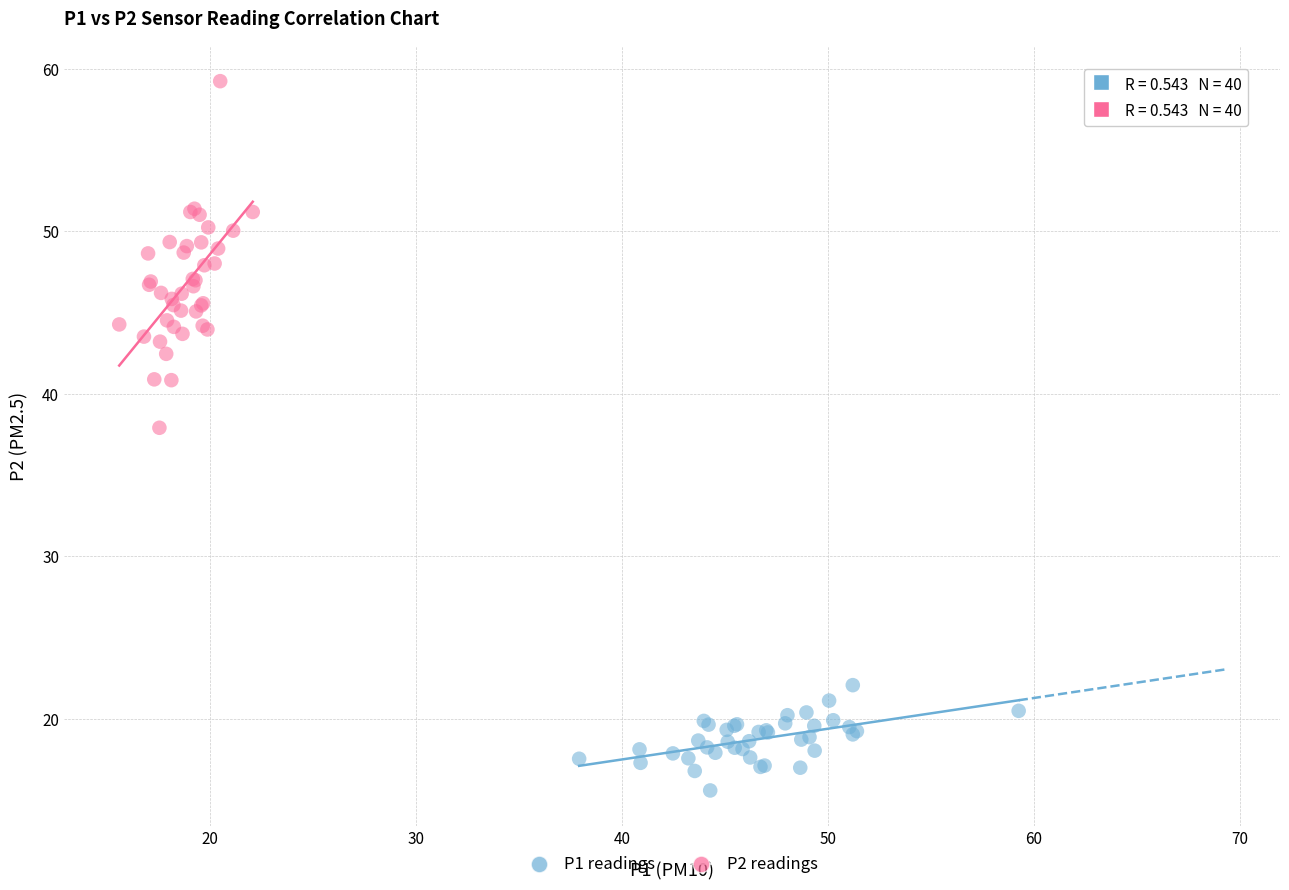

What are all the series names shown in the legend?

P1 readings, P2 readings